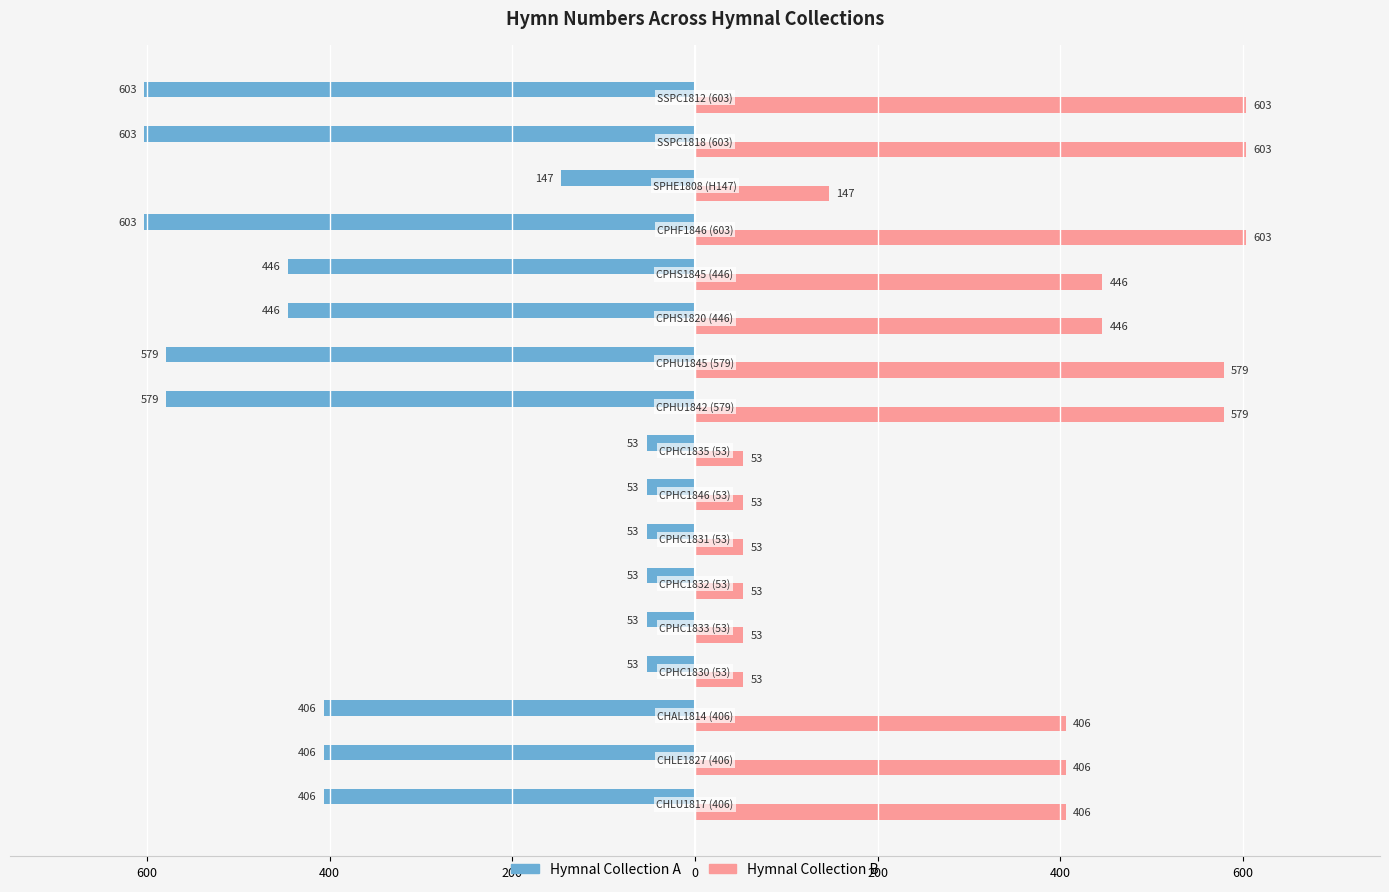

What are all the series names shown in the legend?

Hymnal Collection A, Hymnal Collection B